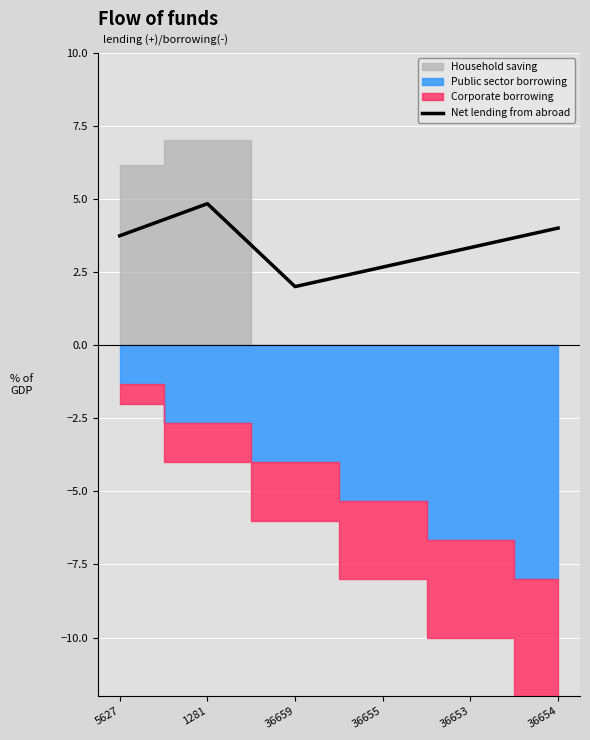

Rank the categories by value from lowest to highest.

36659, 36655, 36653, 5627, 36654, 1281